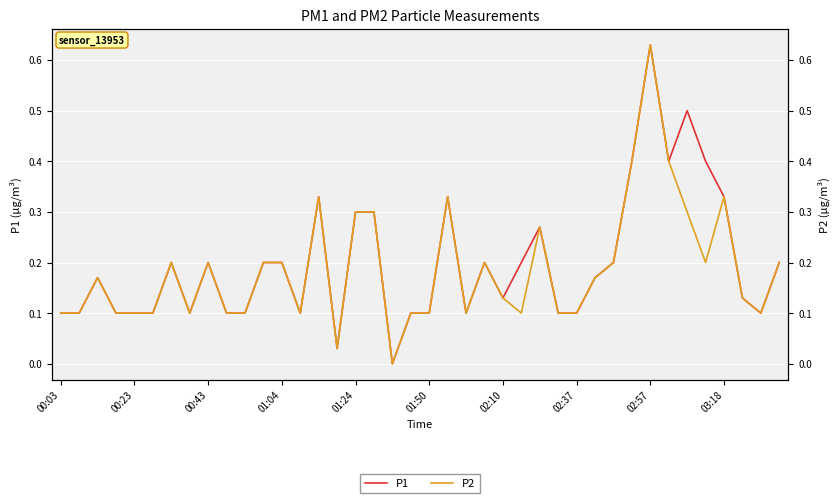

At which category does the chart reach its minimum across all series?

18